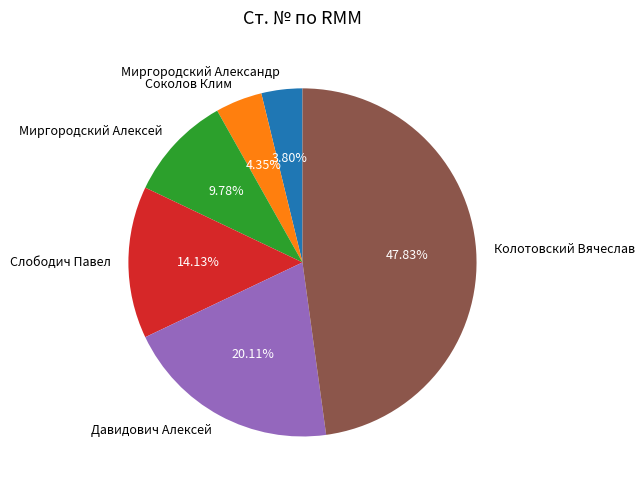

True or false: Колотовский Вячеслав accounts for 48% of the total.

True